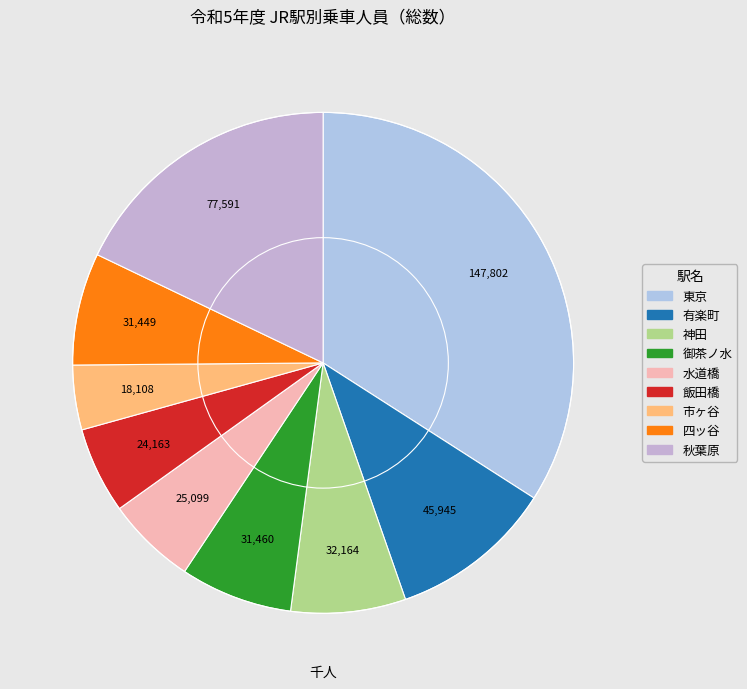

What percentage is NOT represented by 市ヶ谷?

95.8%